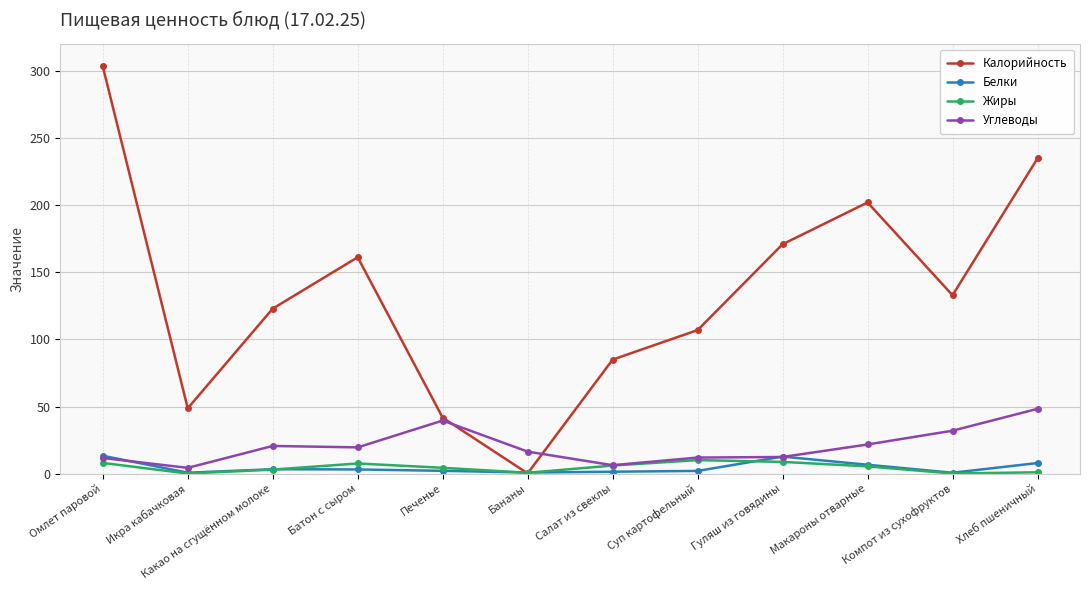

Does the chart have visible grid lines?

Yes